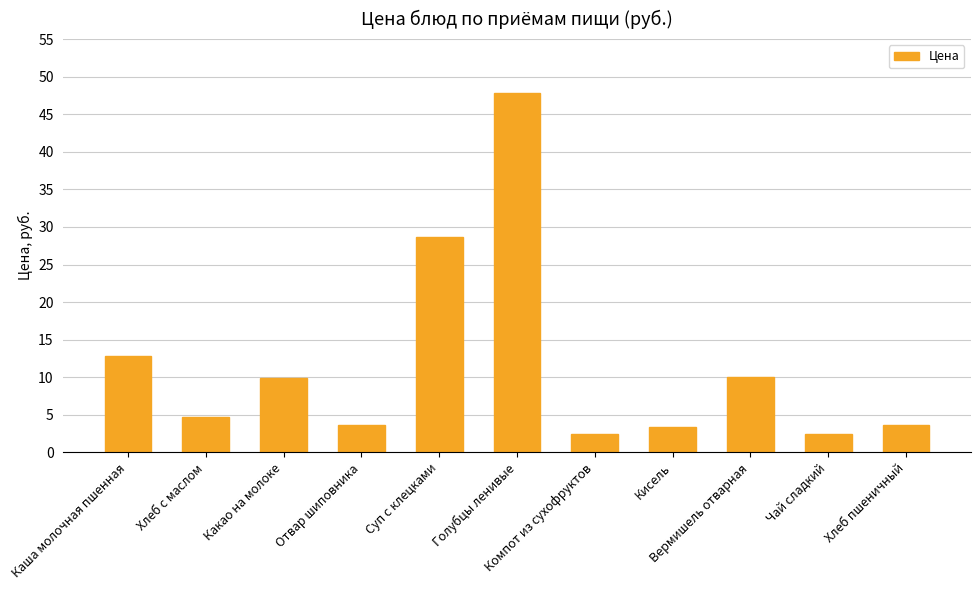

What is the value of the 6th bar from the left?

47.8